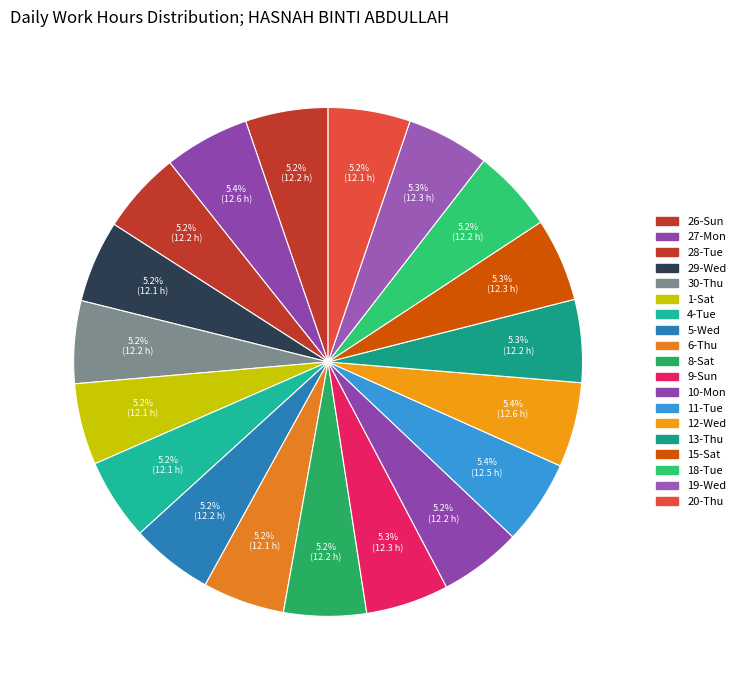

Is the sum of 27-Mon and 20-Thu greater than half?

No